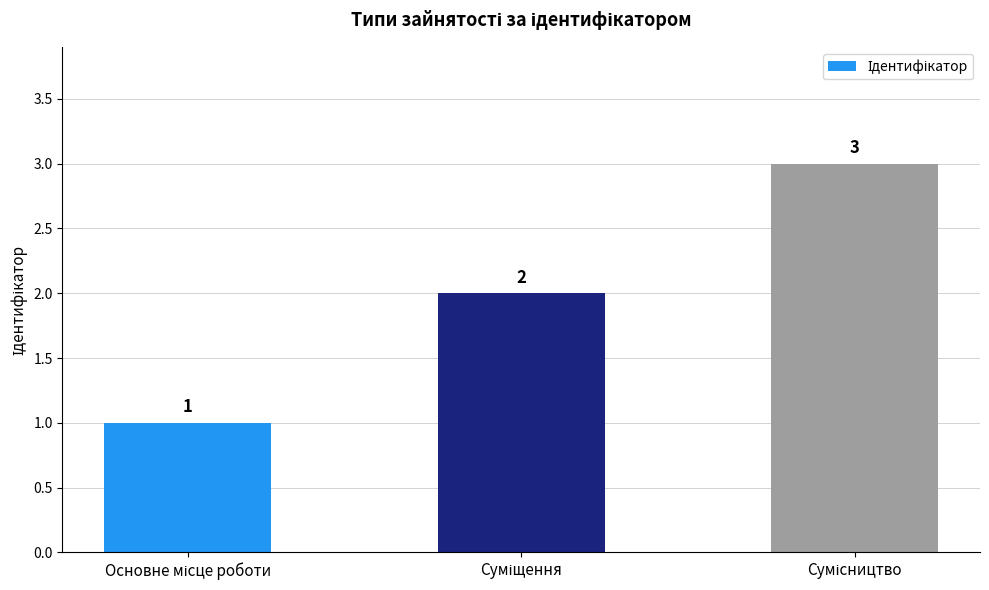

How many categories are shown in the chart?

3